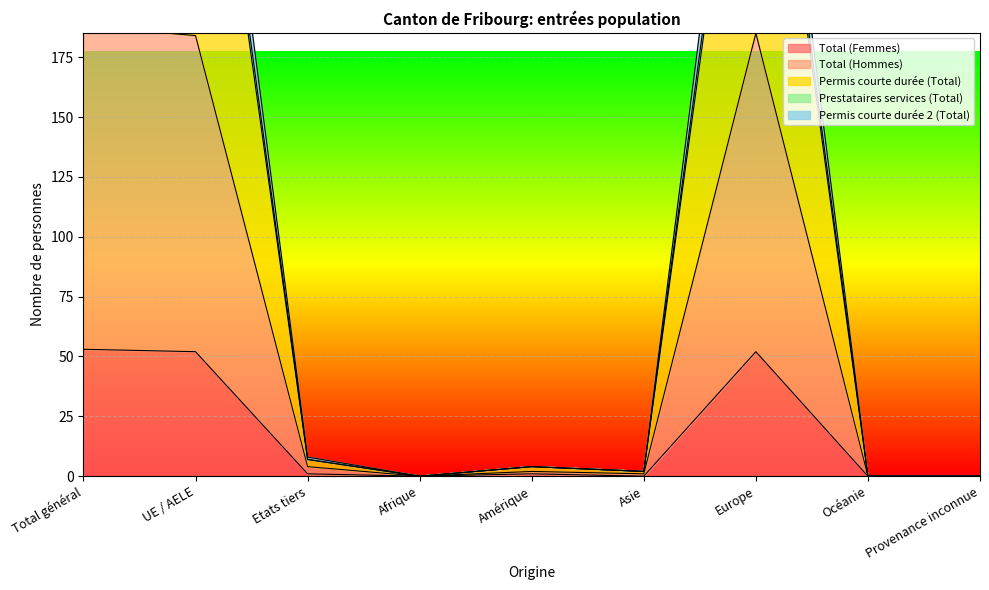

The Total (Femmes) series shows 53 at Total général. True or false?

True